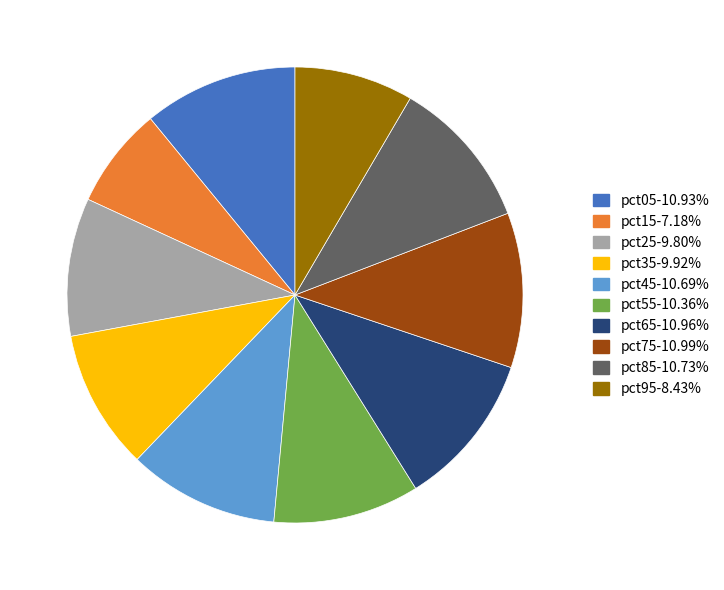

Do pct55 and pct85 together represent more than half of the pie?

No